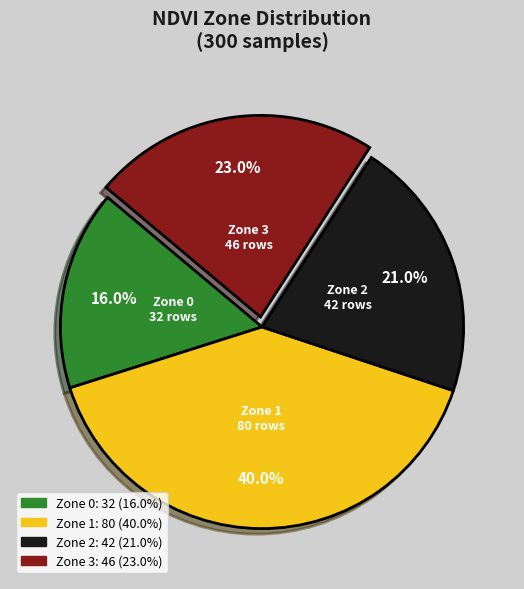

Does any single category account for the majority?

No